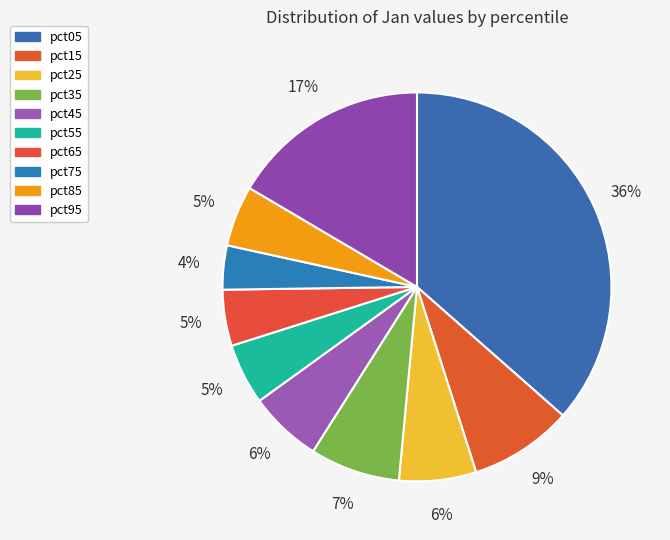

How many slices are in this pie chart?

10